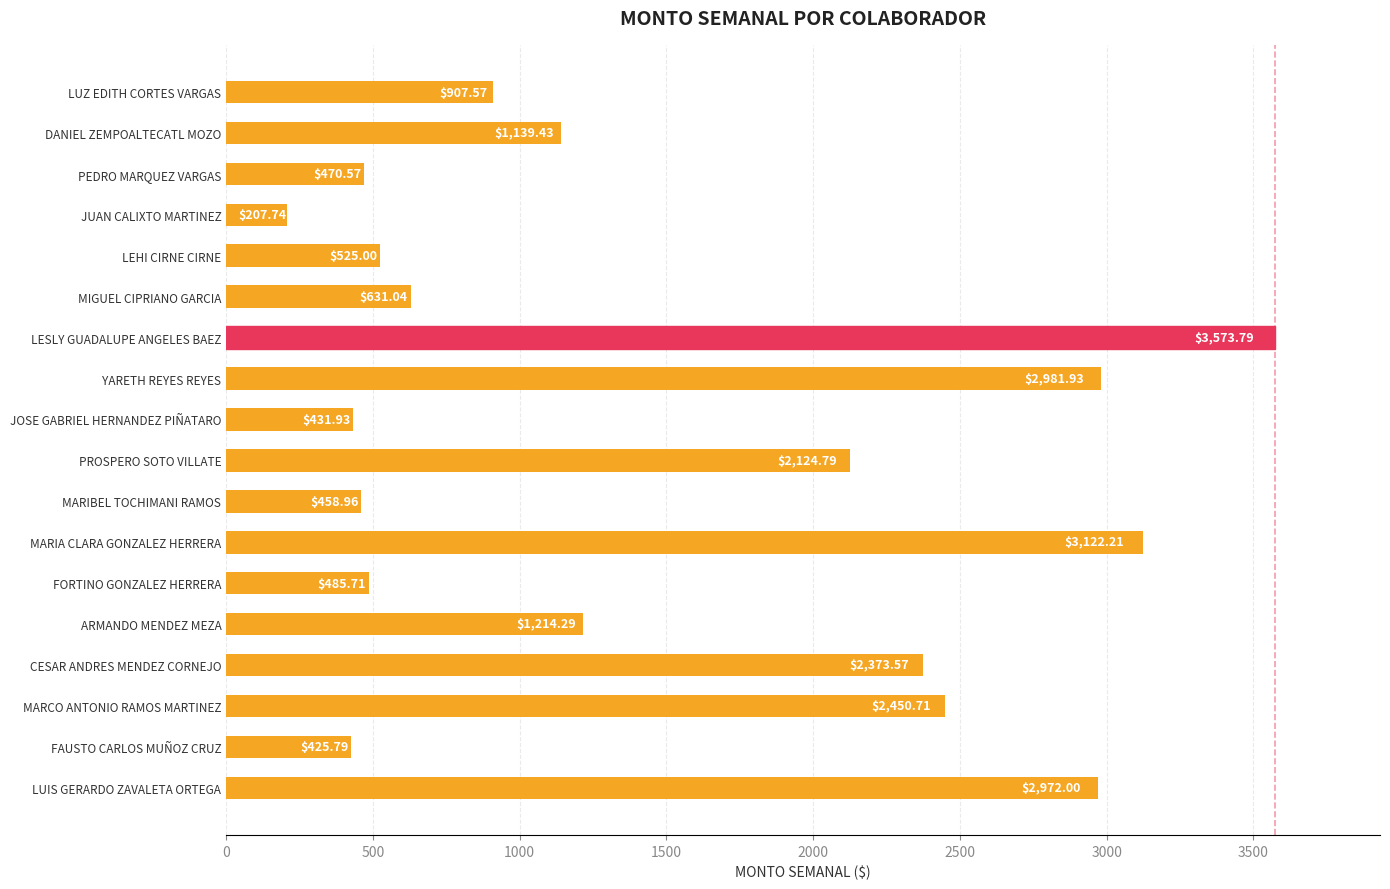

What is the label of the 7th bar from the bottom?

MARIA CLARA GONZALEZ HERRERA